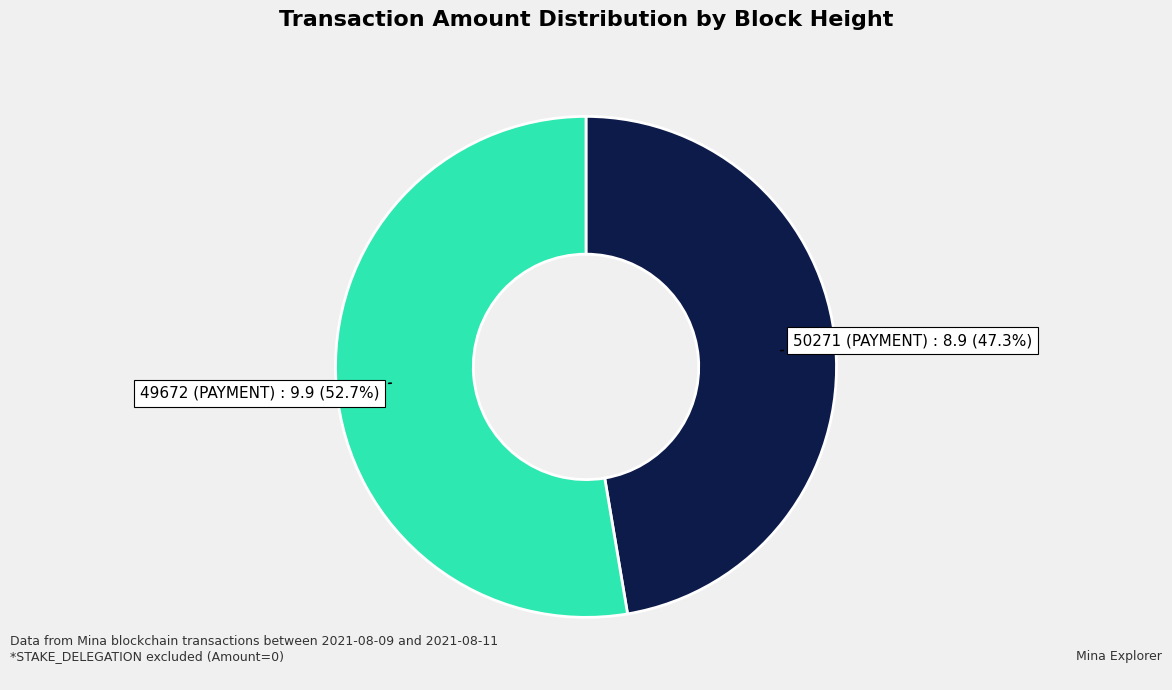

Is there any slice that represents more than half of the pie?

Yes